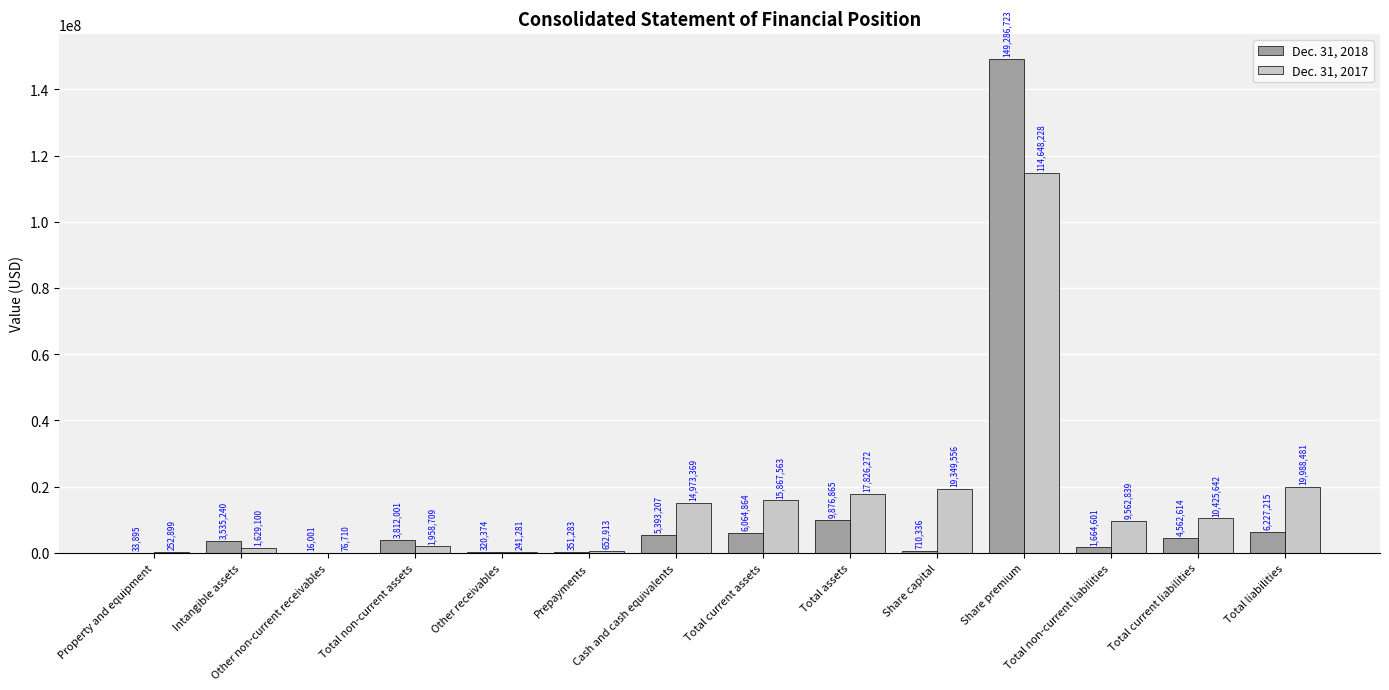

What is the sum of the Dec. 31, 2018 values at Property and equipment and Other receivables?

354269